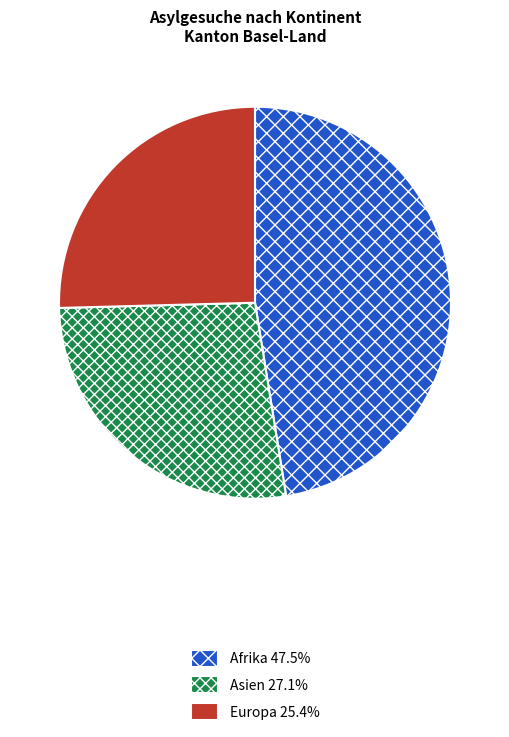

Is the sum of Europa 25.4% and Afrika 47.5% greater than half?

Yes